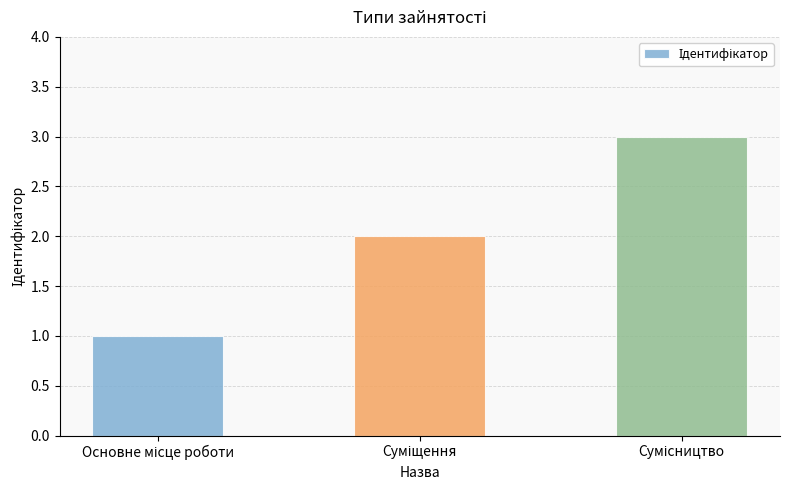

What is the greatest value displayed?

3